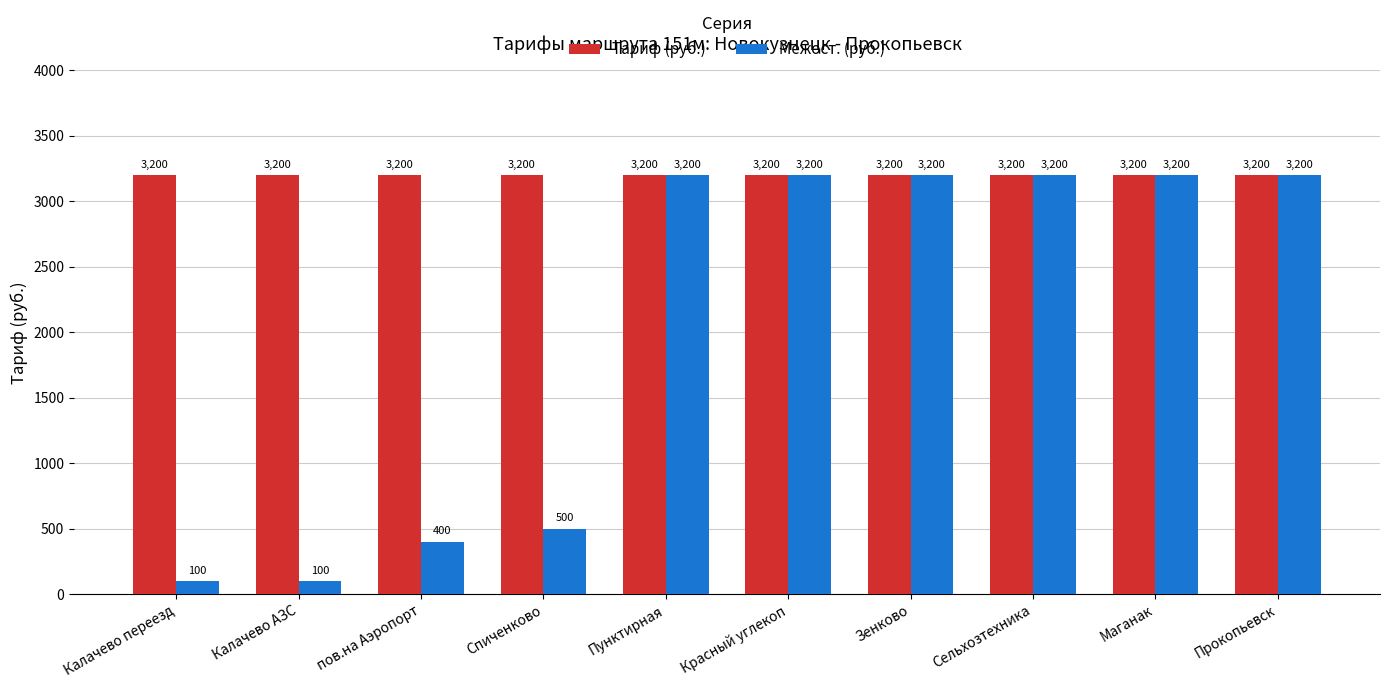

What is the sum of the Тариф (руб.) values at Пунктирная and Калачево АЗС?

6400